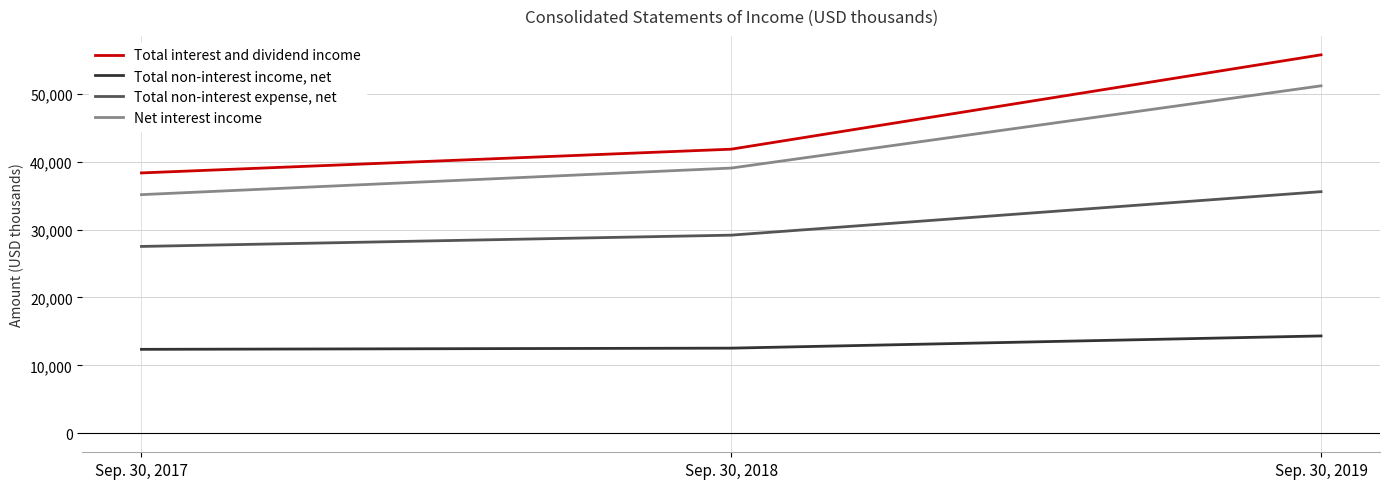

What is the difference between the maximum and second lowest values in the Total non-interest income, net series?

1797